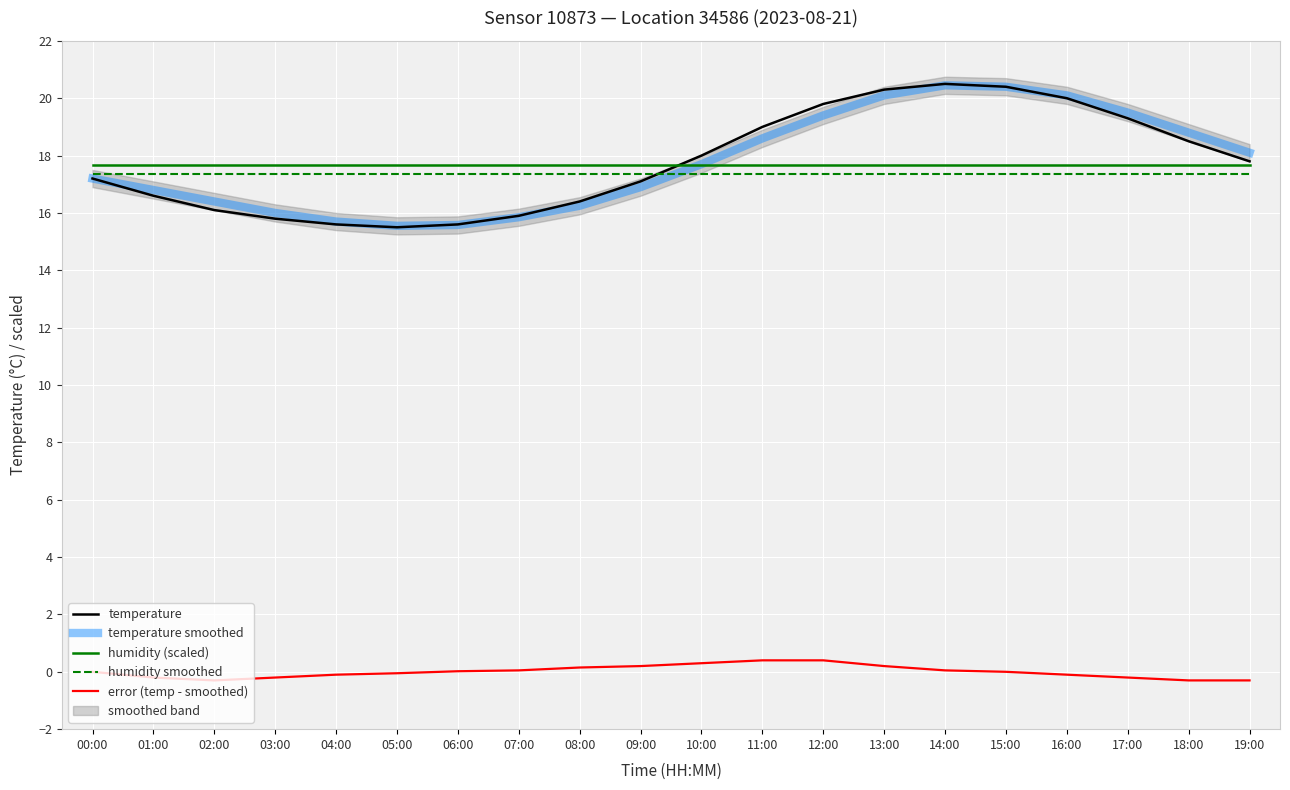

What is the label of the 9th point from the left?

08:00